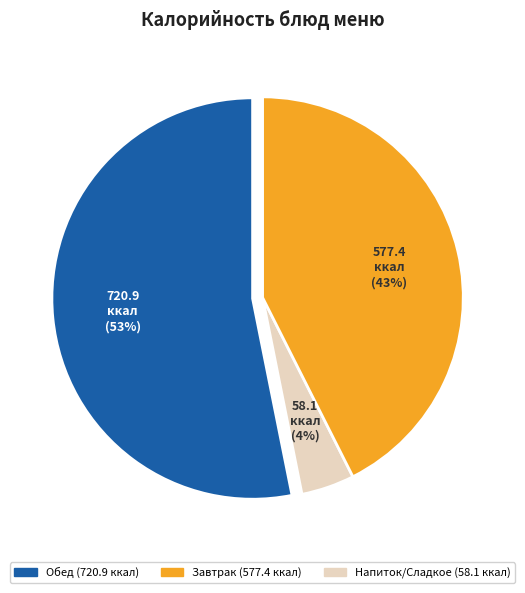

Is there a majority slice in this chart?

Yes